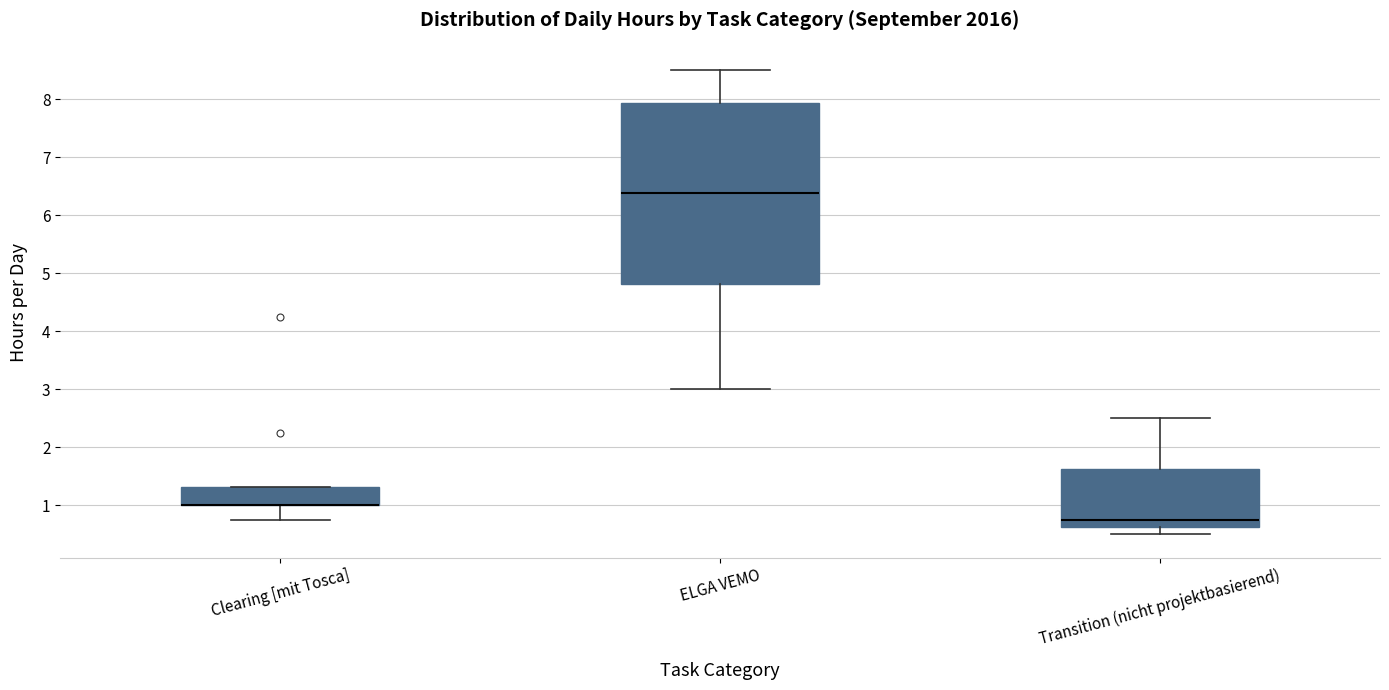

Where does the lower whisker of the box for ELGA VEMO end on the y-axis? The values are not printed on the chart, so give them approximately, as read against the axis.

3.0